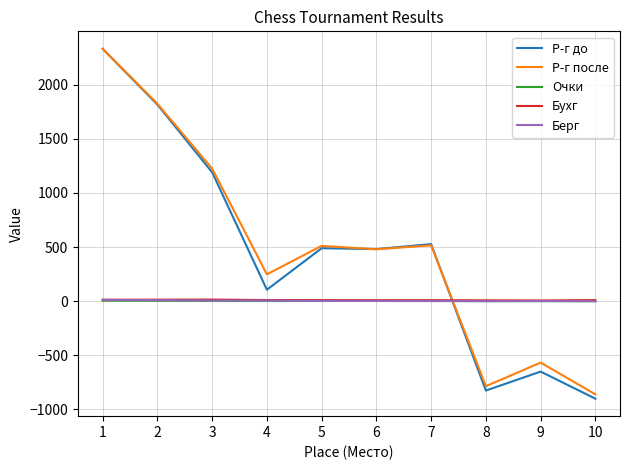

What is the minimum value shown in the chart?

-900.0